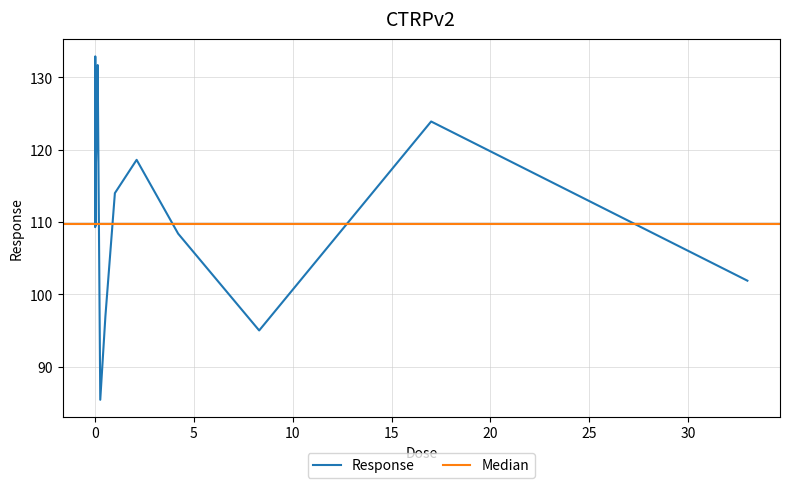

What is the sum of all values?

1784.7